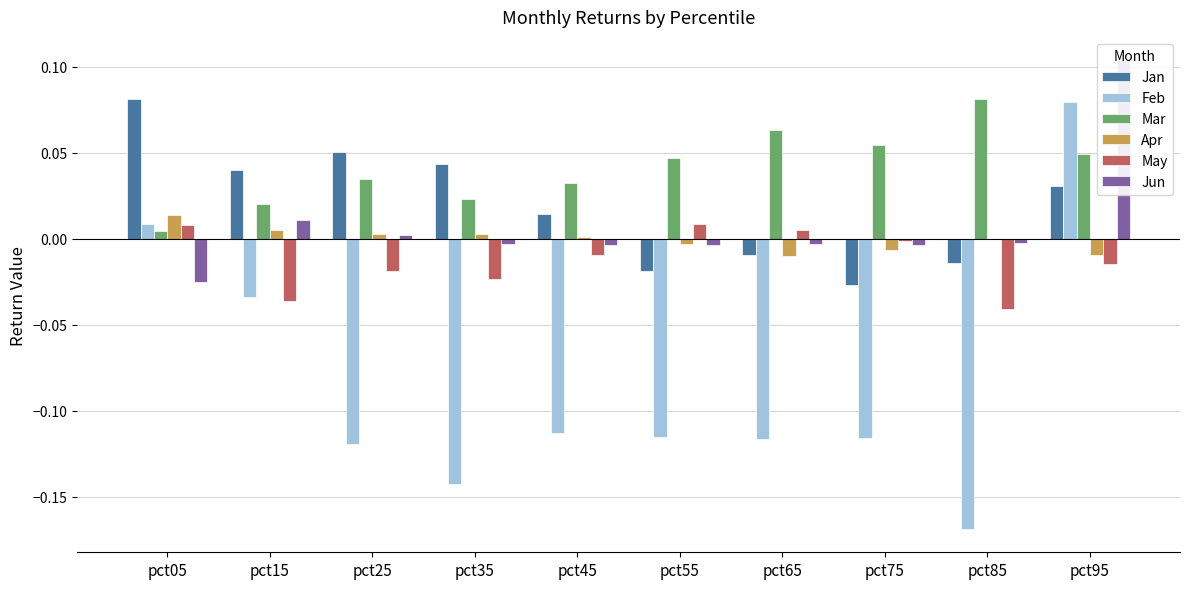

What is the sum of the May values at pct85 and pct45?

-0.1